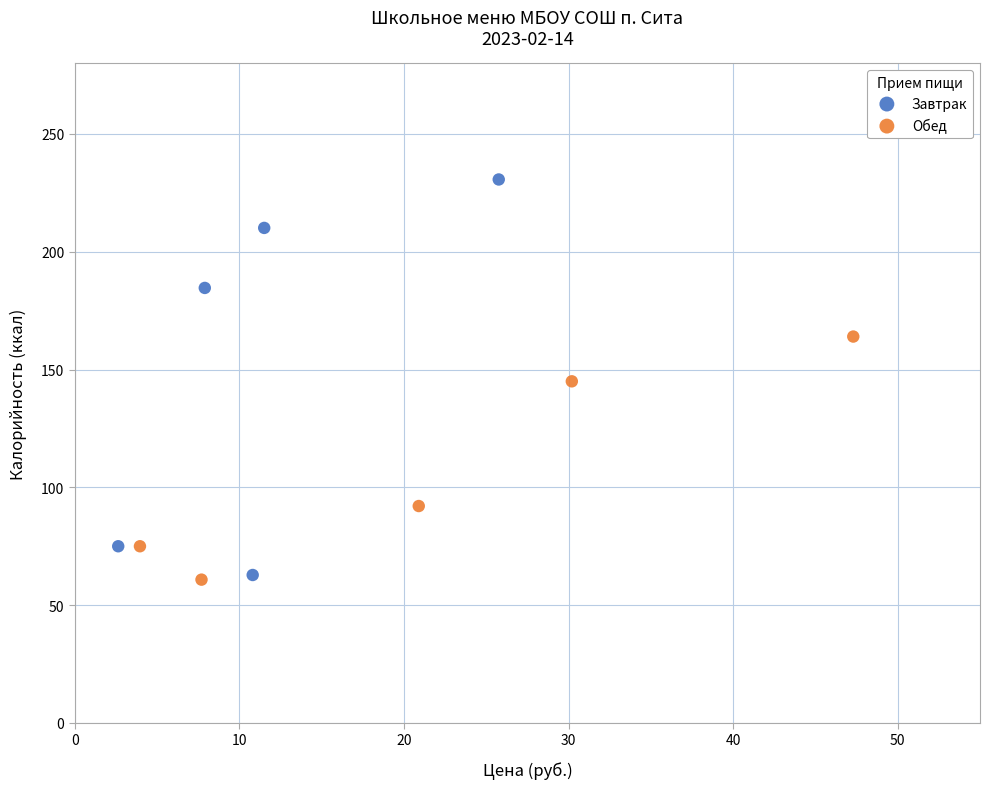

Which series reaches the maximum Y coordinate?

Завтрак